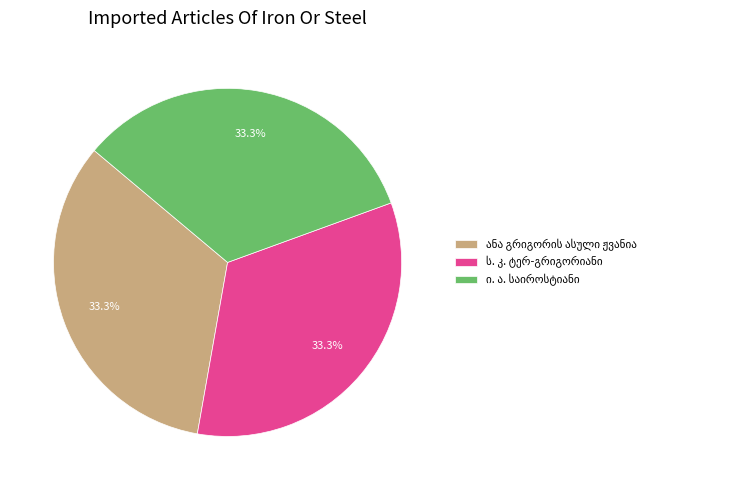

How many segments does this pie chart have?

3